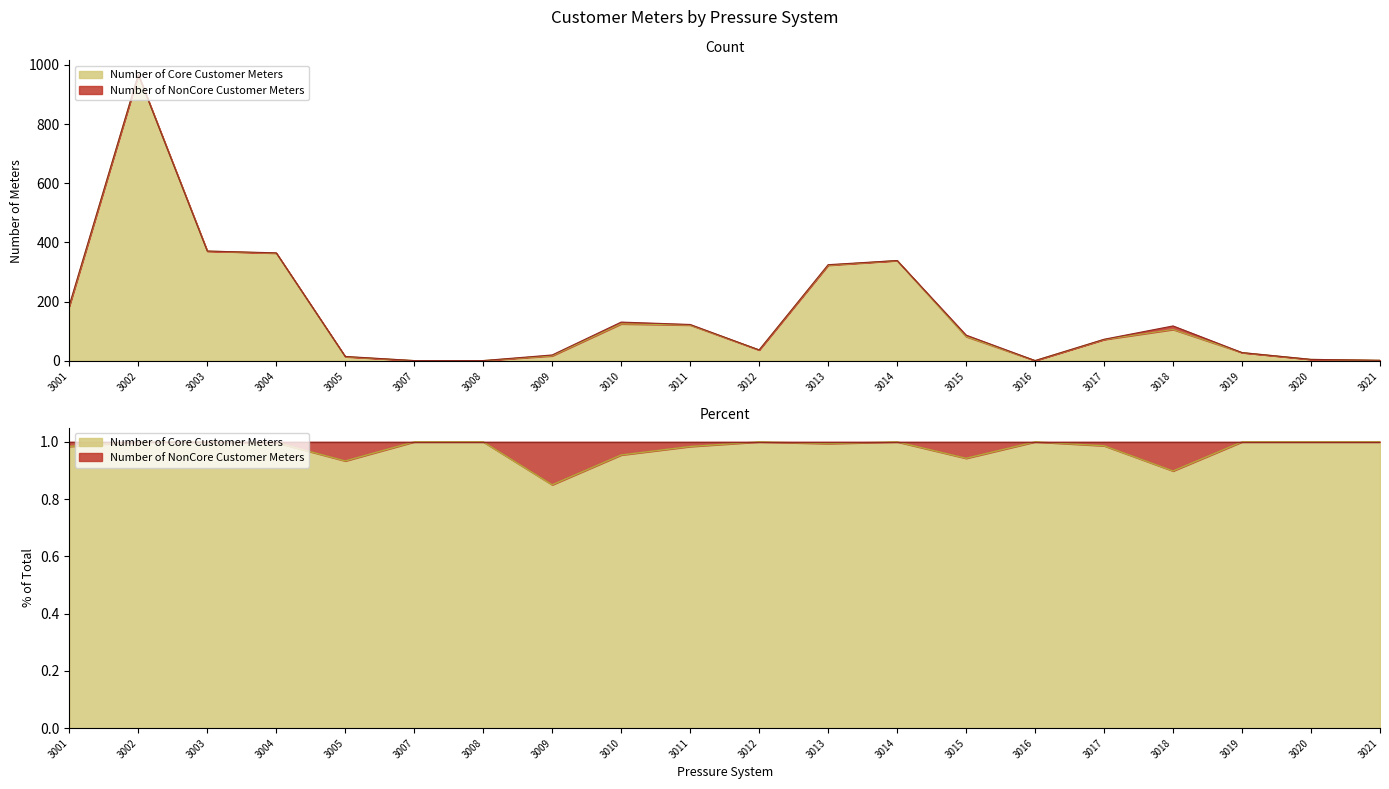

Reading right to left, what are all the values shown in this chart?

3021=2	3020=5	3019=28	3018=106	3017=72	3016=1	3015=82	3014=339	3013=323	3012=37	3011=121	3010=125	3009=17	3008=1	3007=1	3005=14	3004=364	3003=371	3002=967	3001=185